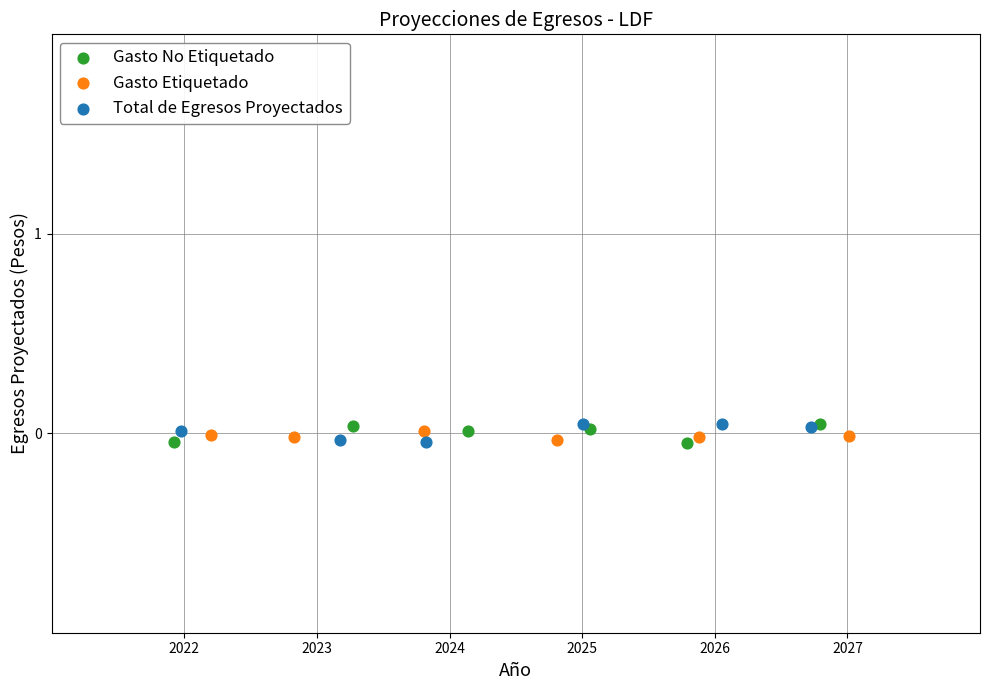

What are all the series names shown in the legend?

Gasto No Etiquetado, Gasto Etiquetado, Total de Egresos Proyectados